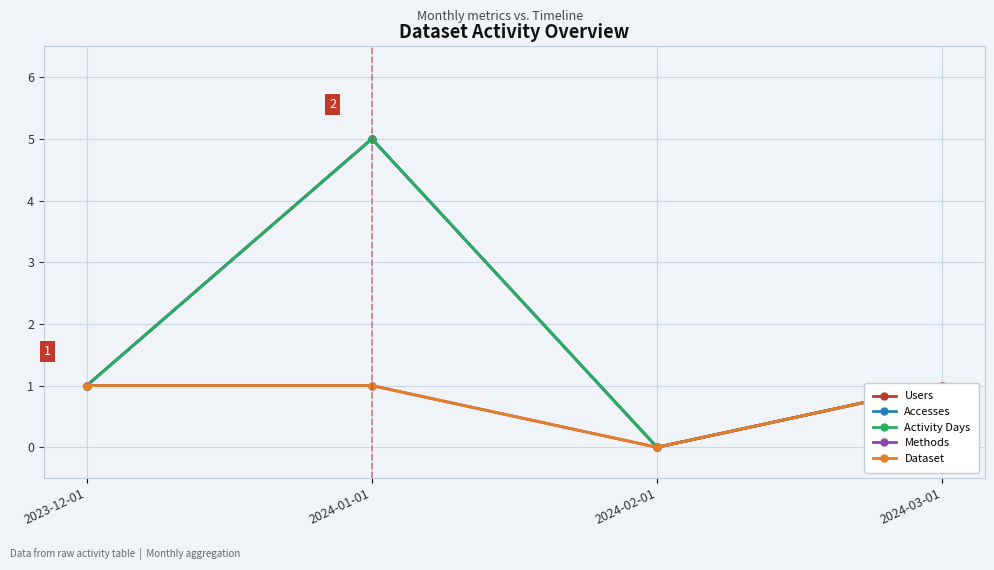

At how many categories does at least one series exceed 2?

1